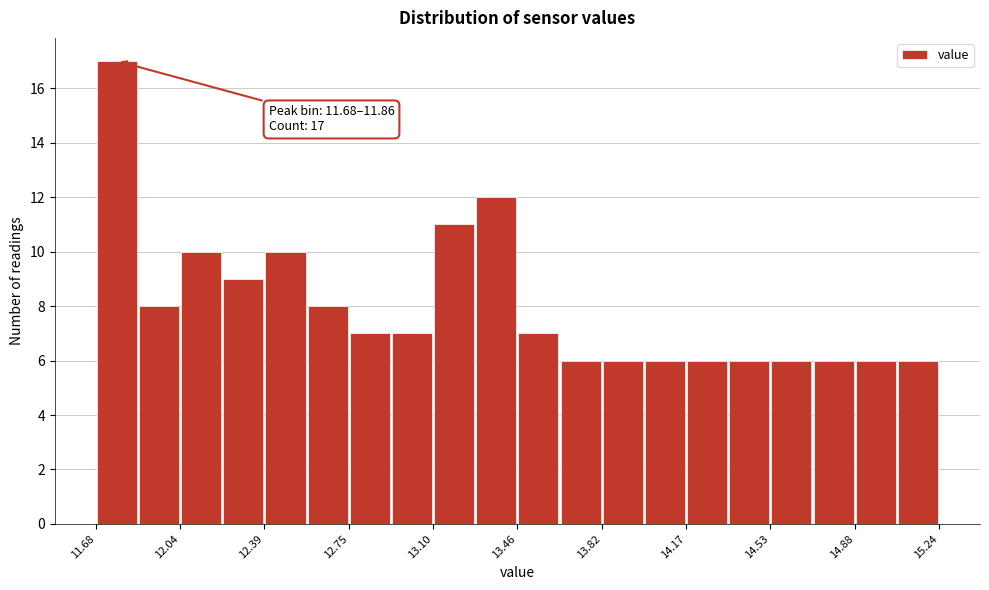

Read against the x-axis, roughly where is the centre of the tallest bar?

11.75